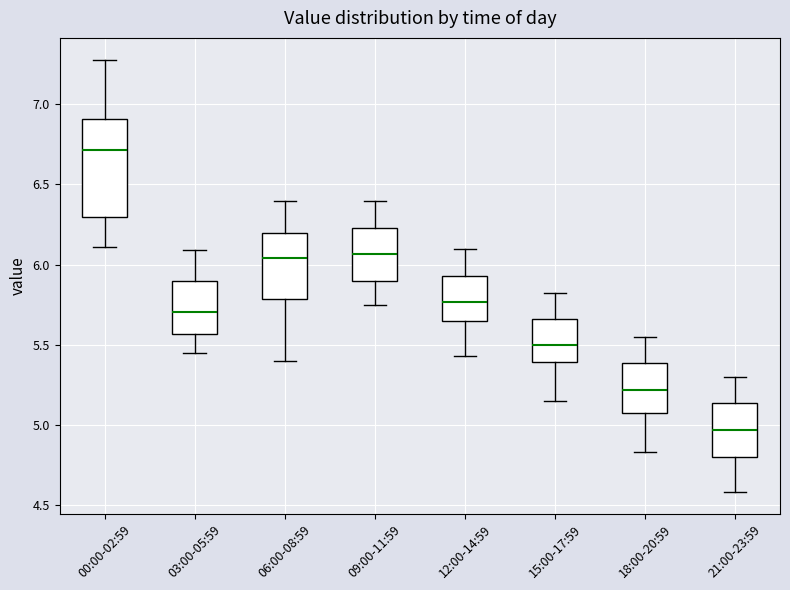

Reading left to right, read every box against the y-axis: the position of its median line, the range the box covers, and the ends of its whiskers. The values are not printed on the chart, so give them approximately, as read against the axis.

00:00-02:59: median 6.70, box 6.30 to 6.90, whiskers 6.10 to 7.30
03:00-05:59: median 5.70, box 5.55 to 5.90, whiskers 5.45 to 6.10
06:00-08:59: median 6.05, box 5.80 to 6.20, whiskers 5.40 to 6.40
09:00-11:59: median 6.05, box 5.90 to 6.25, whiskers 5.75 to 6.40
12:00-14:59: median 5.75, box 5.65 to 5.95, whiskers 5.45 to 6.10
15:00-17:59: median 5.50, box 5.40 to 5.65, whiskers 5.15 to 5.80
18:00-20:59: median 5.20, box 5.05 to 5.40, whiskers 4.85 to 5.55
21:00-23:59: median 4.95, box 4.80 to 5.15, whiskers 4.60 to 5.30